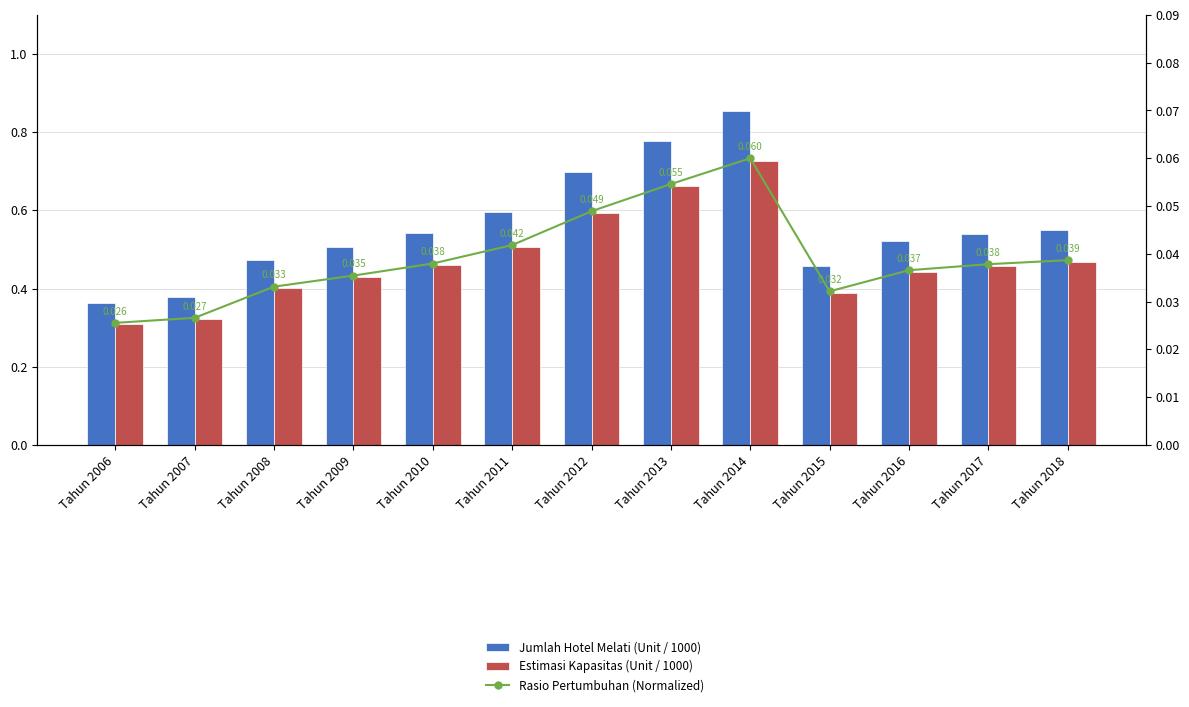

Reading right to left, extract all data points from this chart.

Jumlah Hotel Melati (Unit / 1000): Tahun 2018=0.6	Tahun 2017=0.5	Tahun 2016=0.5	Tahun 2015=0.5	Tahun 2014=0.9	Tahun 2013=0.8	Tahun 2012=0.7	Tahun 2011=0.6	Tahun 2010=0.5	Tahun 2009=0.5	Tahun 2008=0.5	Tahun 2007=0.4	Tahun 2006=0.4
Estimasi Kapasitas (Unit / 1000): Tahun 2018=0.5	Tahun 2017=0.5	Tahun 2016=0.4	Tahun 2015=0.4	Tahun 2014=0.7	Tahun 2013=0.7	Tahun 2012=0.6	Tahun 2011=0.5	Tahun 2010=0.5	Tahun 2009=0.4	Tahun 2008=0.4	Tahun 2007=0.3	Tahun 2006=0.3
Rasio Pertumbuhan (Normalized): Tahun 2018=0.0	Tahun 2017=0.0	Tahun 2016=0.0	Tahun 2015=0.0	Tahun 2014=0.1	Tahun 2013=0.1	Tahun 2012=0.0	Tahun 2011=0.0	Tahun 2010=0.0	Tahun 2009=0.0	Tahun 2008=0.0	Tahun 2007=0.0	Tahun 2006=0.0